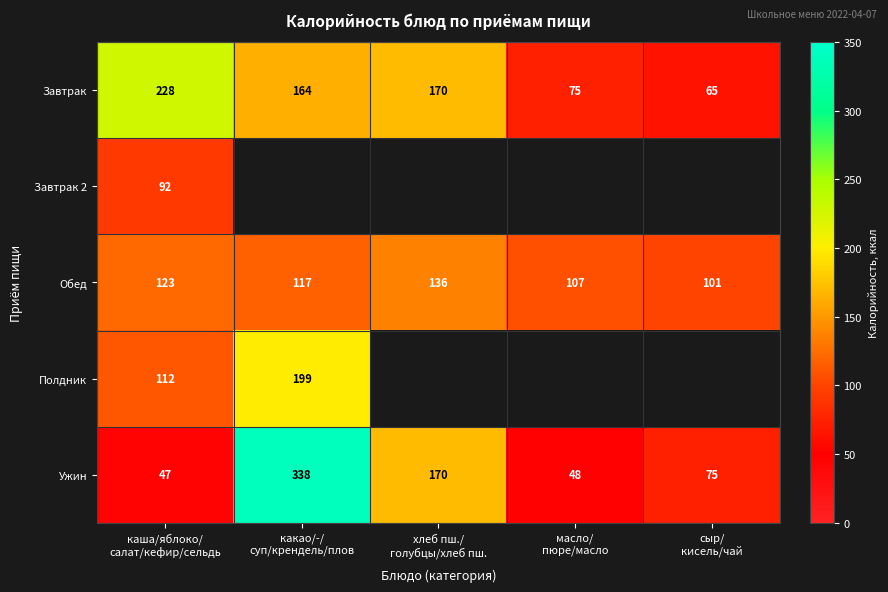

What is the difference between the maximum and minimum values in the Ужин series?

291